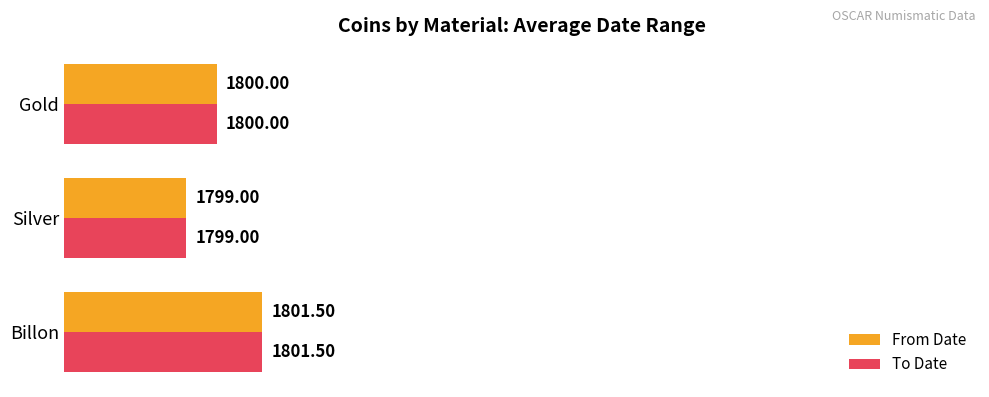

Which category has the lowest value in the From Date series?

Silver